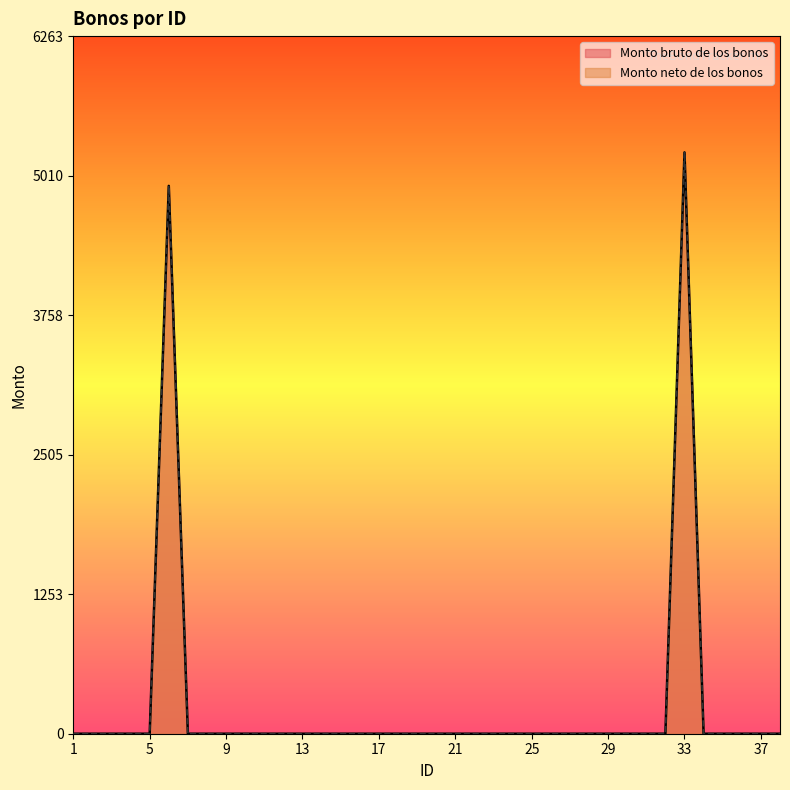

Reading left to right, transcribe all the data shown in this chart.

Monto bruto de los bonos: 1=0.0	2=0.0	3=0.0	4=0.0	5=0.0	6=4918.2	7=0.0	8=0.0	9=0.0	10=0.0	11=0.0	12=0.0	13=0.0	14=0.0	15=0.0	16=0.0	17=0.0	18=0.0	19=0.0	20=0.0	21=0.0	22=0.0	23=0.0	24=0.0	25=0.0	26=0.0	27=0.0	28=0.0	29=0.0	30=0.0	31=0.0	32=0.0	33=5218.8	34=0.0	35=0.0	36=0.0	37=0.0	38=0.0
Monto neto de los bonos: 1=0.0	2=0.0	3=0.0	4=0.0	5=0.0	6=4918.2	7=0.0	8=0.0	9=0.0	10=0.0	11=0.0	12=0.0	13=0.0	14=0.0	15=0.0	16=0.0	17=0.0	18=0.0	19=0.0	20=0.0	21=0.0	22=0.0	23=0.0	24=0.0	25=0.0	26=0.0	27=0.0	28=0.0	29=0.0	30=0.0	31=0.0	32=0.0	33=5218.8	34=0.0	35=0.0	36=0.0	37=0.0	38=0.0